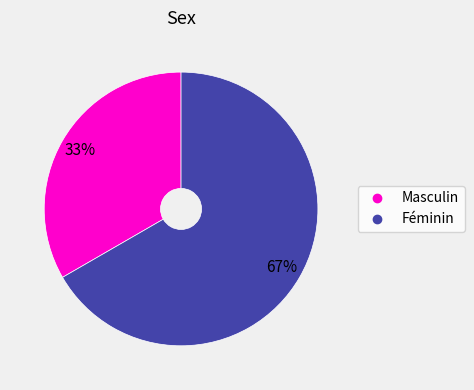

How many slices are in this pie chart?

2